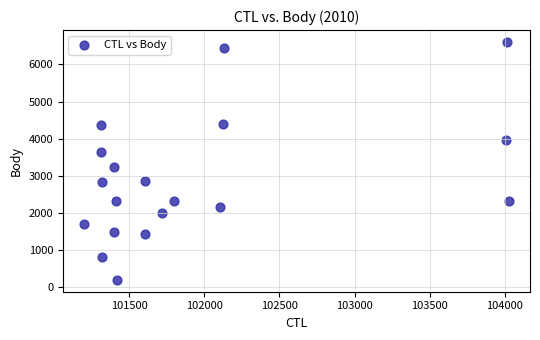

What Y value in the scatter plot is closest to 3404?

3236